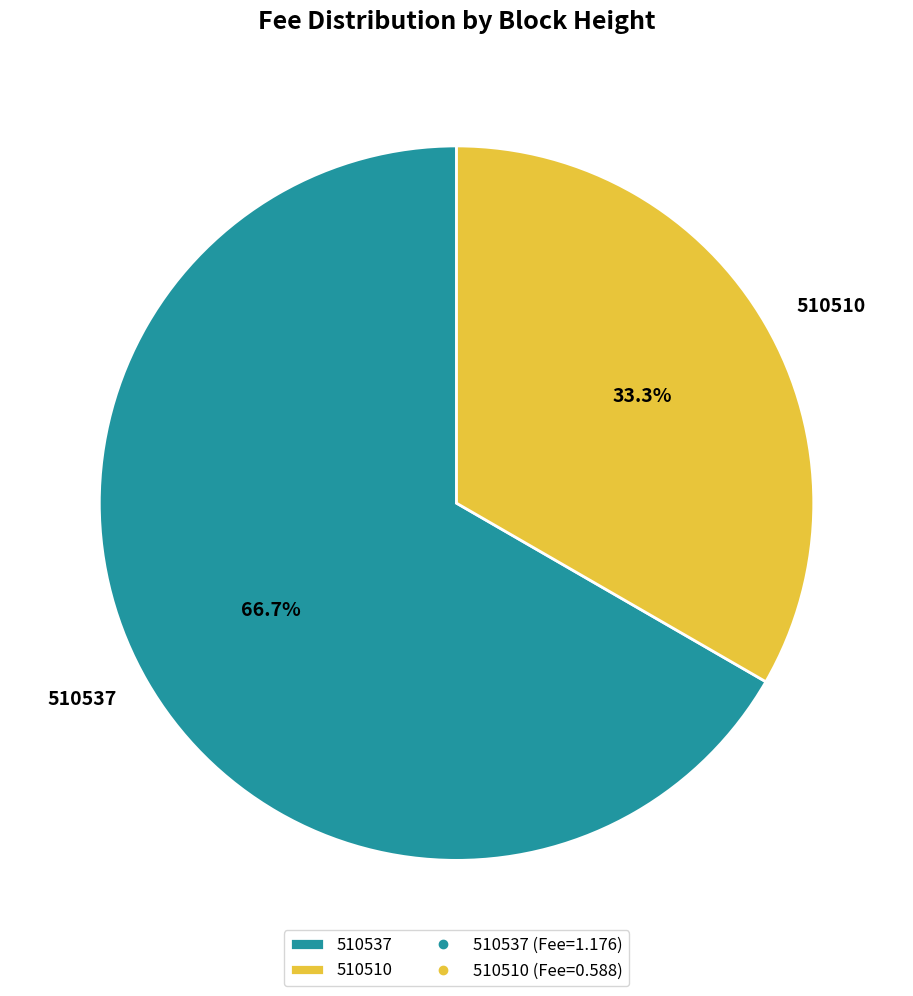

To the nearest percent, what portion does 510537 represent?

67%